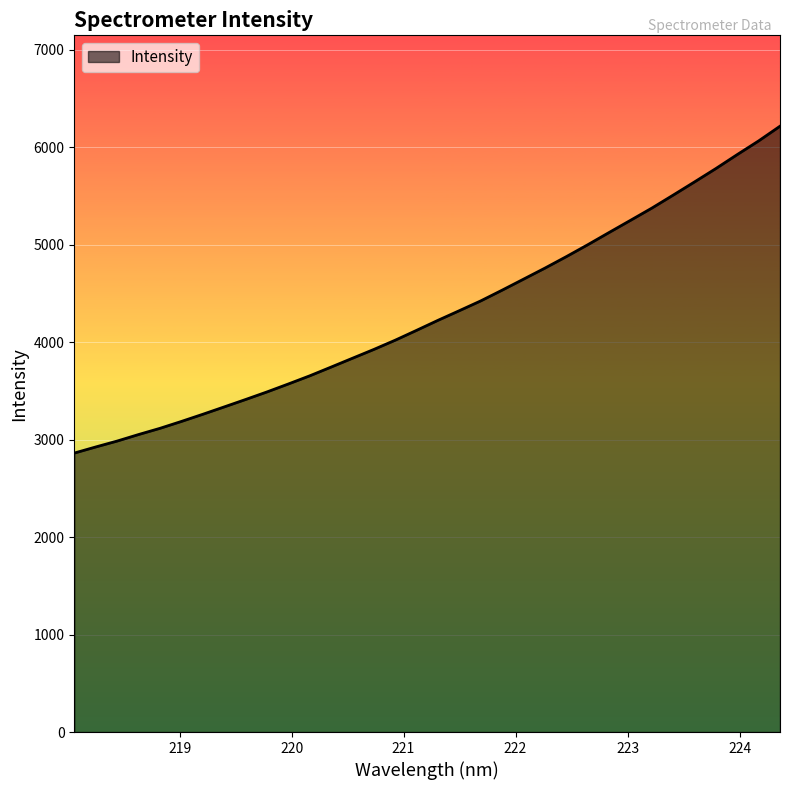

What is the difference between the maximum and minimum values?

3352.9